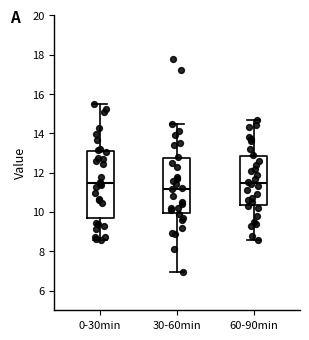

Which box is the tallest, from its lower edge to its upper edge?

0-30min